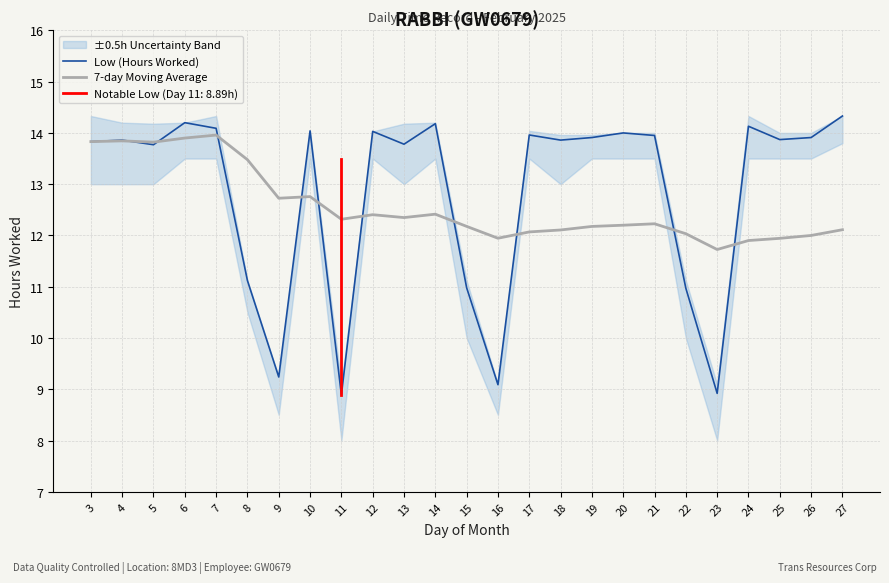

How many interior local peaks does the Low (Hours Worked) series have?

8